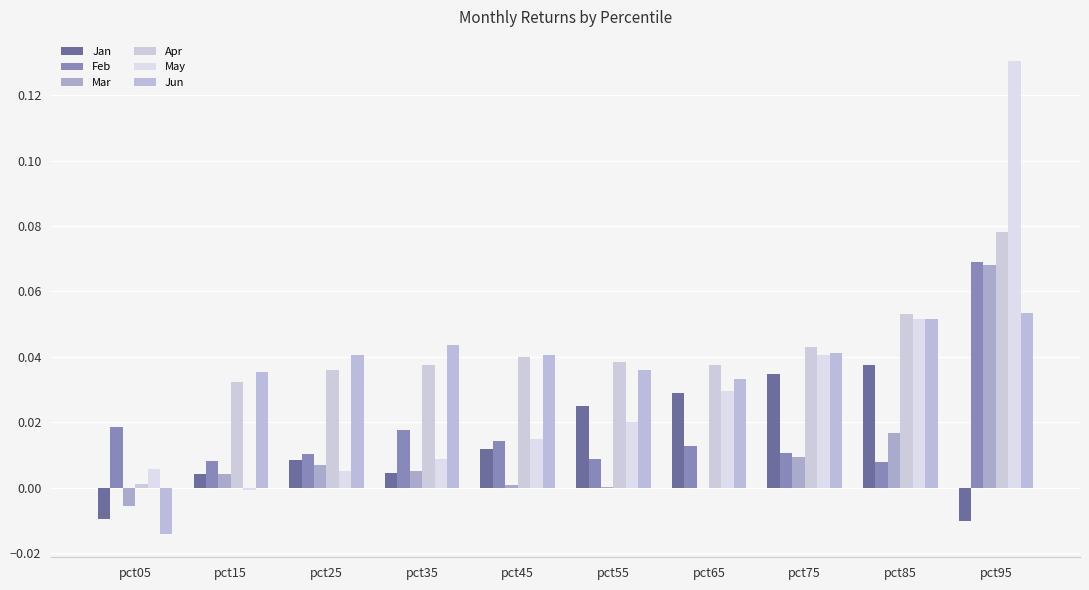

Count the number of categories in the chart.

10